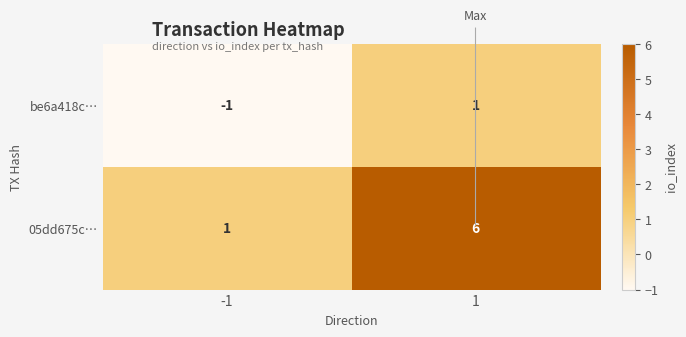

At which category is the sum across all series the highest?

1